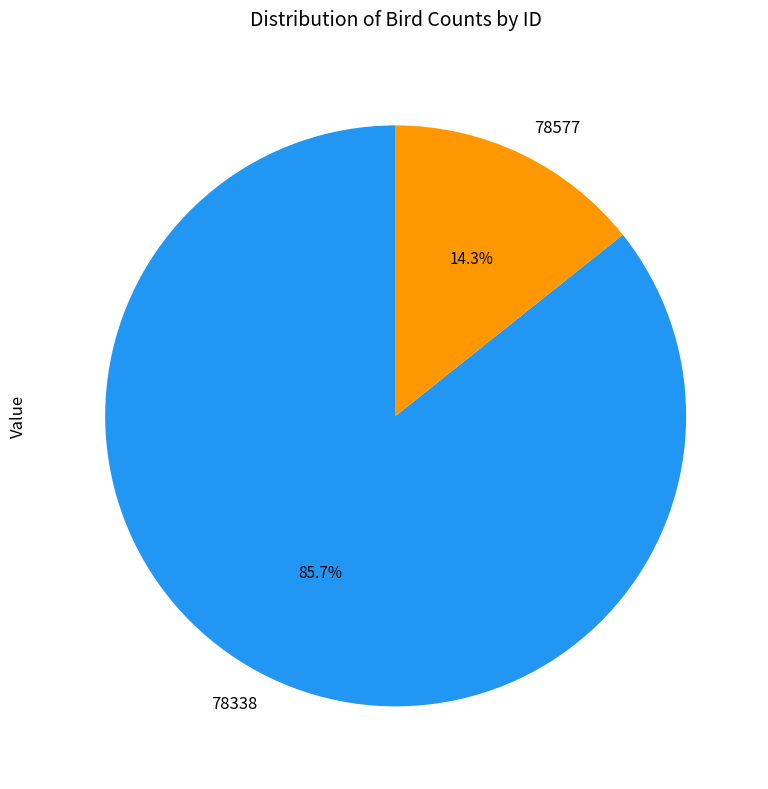

What is the smallest slice in the pie chart?

78577